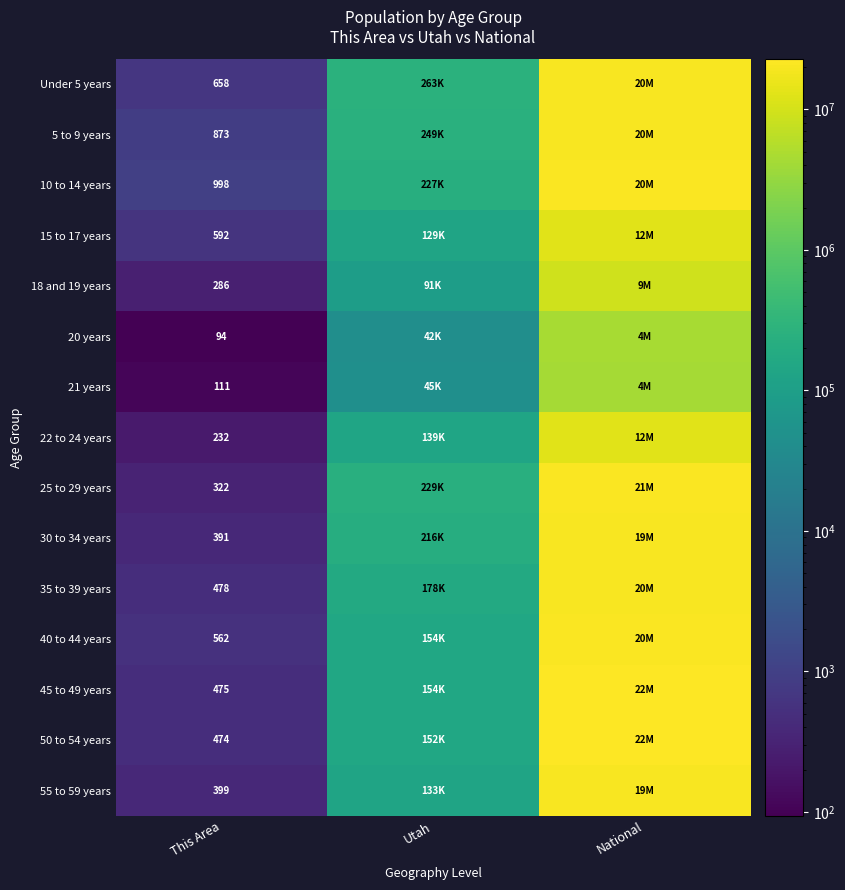

What is the total value across all series at This Area?

6945